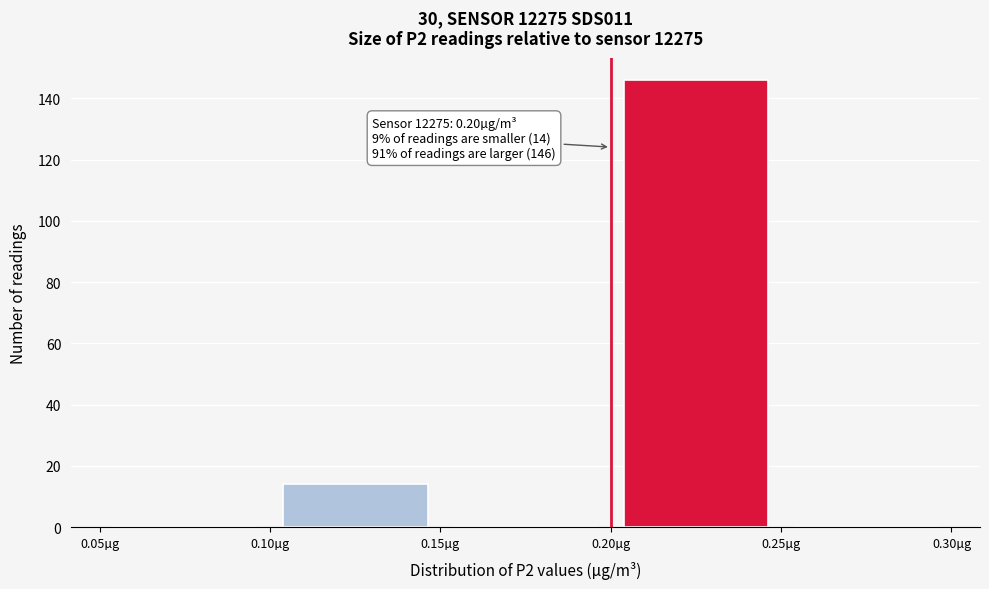

Over which range of the x-axis is the bar tallest?

0.20 to 0.25